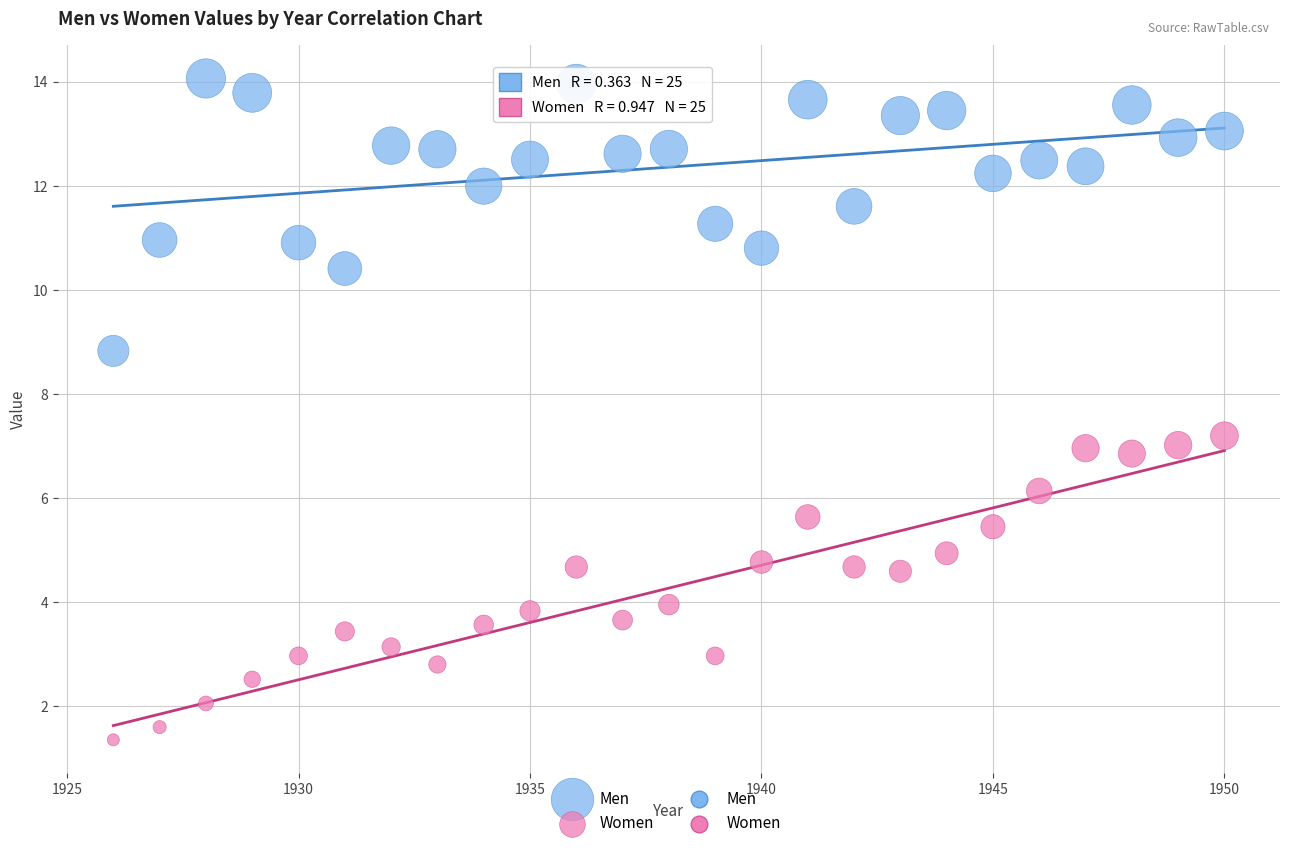

Across all data points, what is the range of Y values (max minus min)?

12.7